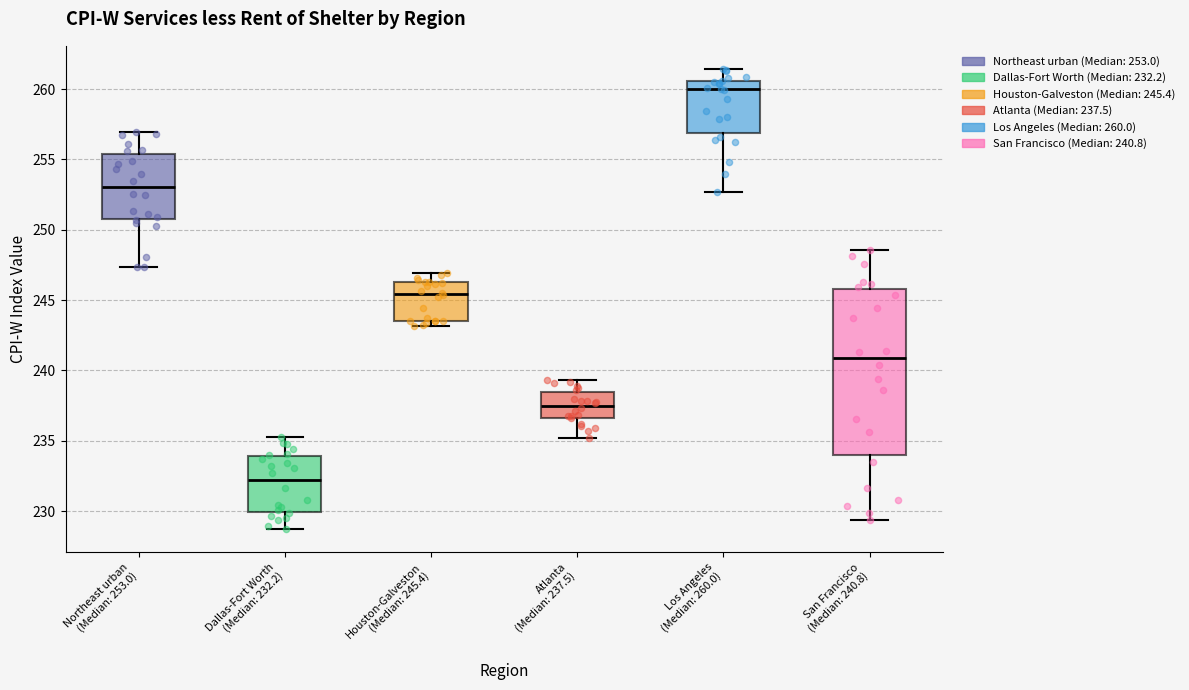

Which box is the tallest, from its lower edge to its upper edge?

San Francisco (Median: 240.8)